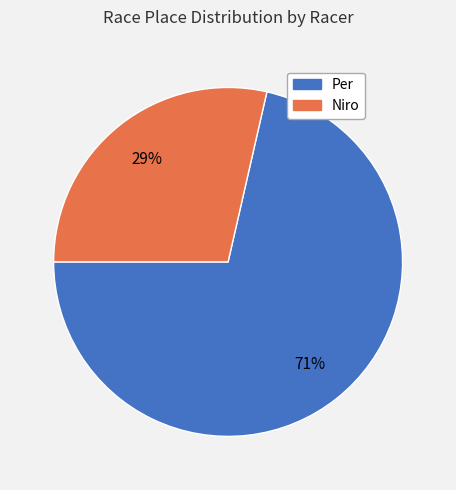

To the nearest percent, what is the average slice percentage?

50%